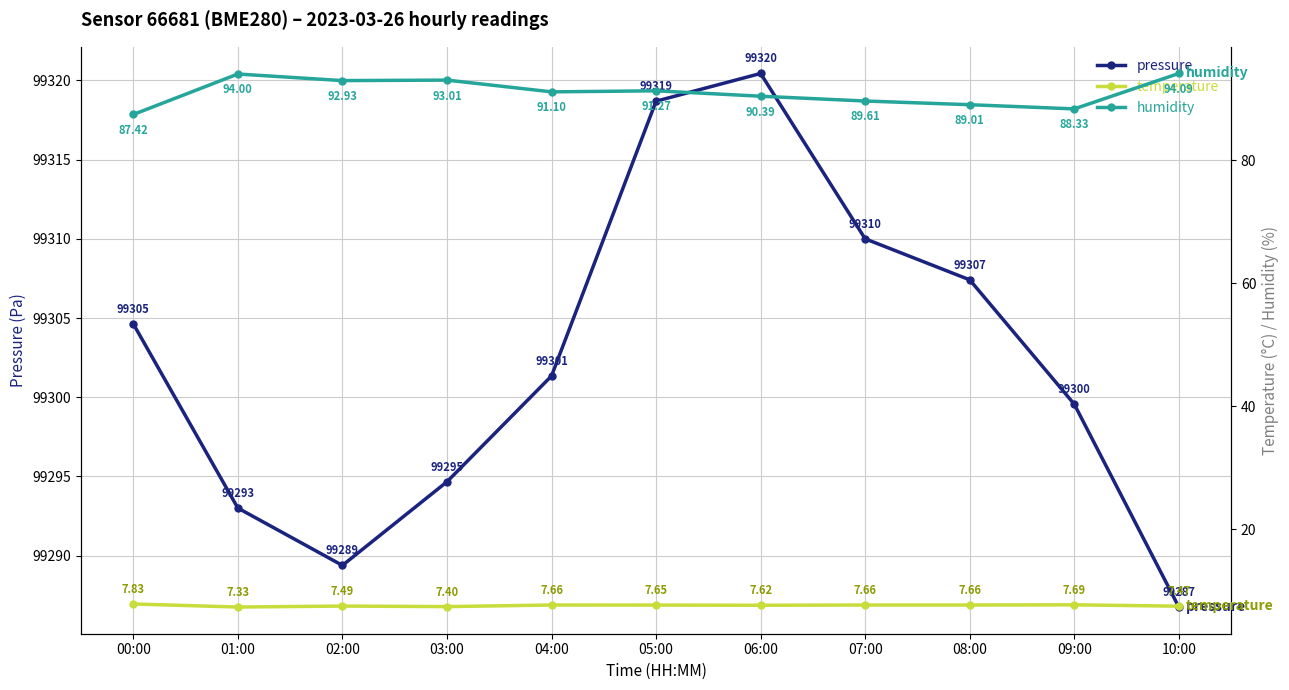

True or false: pressure and temperature cross at least once.

False